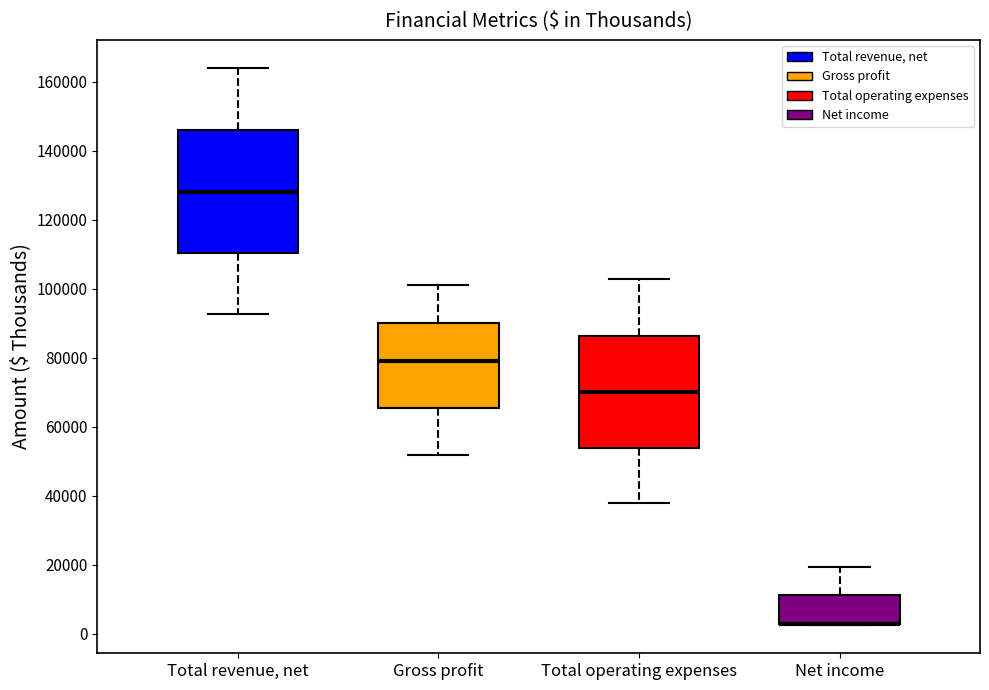

Which box is the tallest, from its lower edge to its upper edge?

Total revenue, net